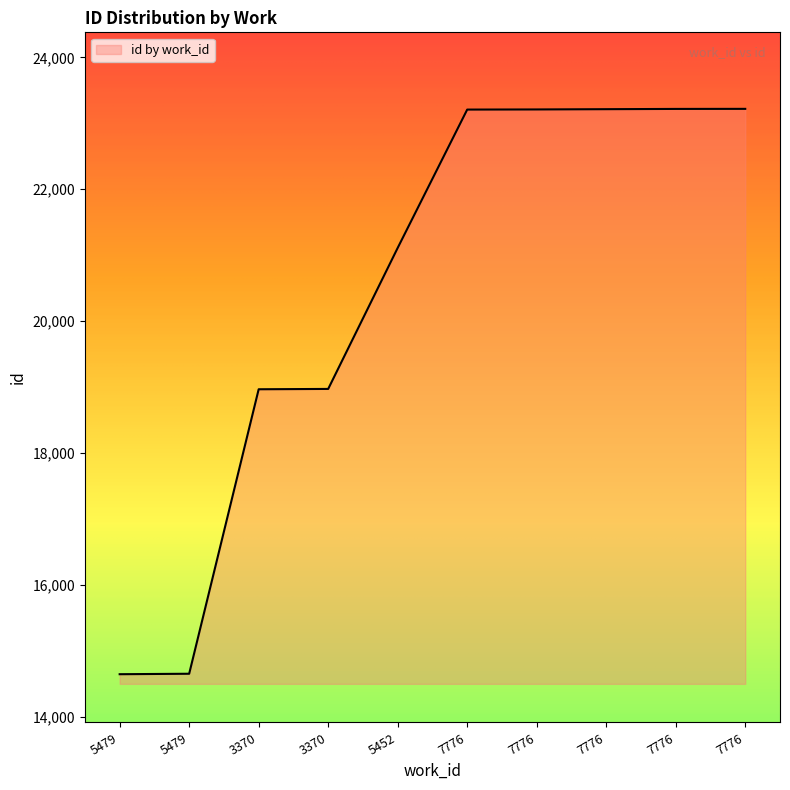

How many lines are shown in the chart?

1